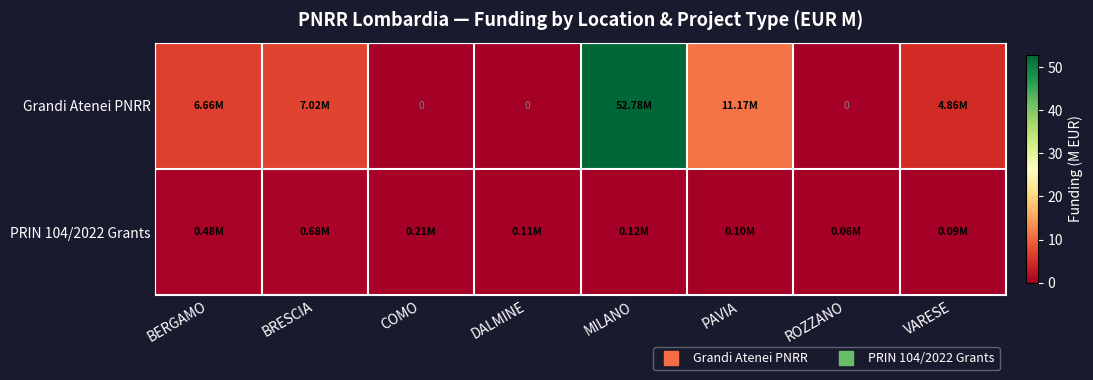

Where is PRIN 104/2022 Grants nearest to the value 0?

ROZZANO